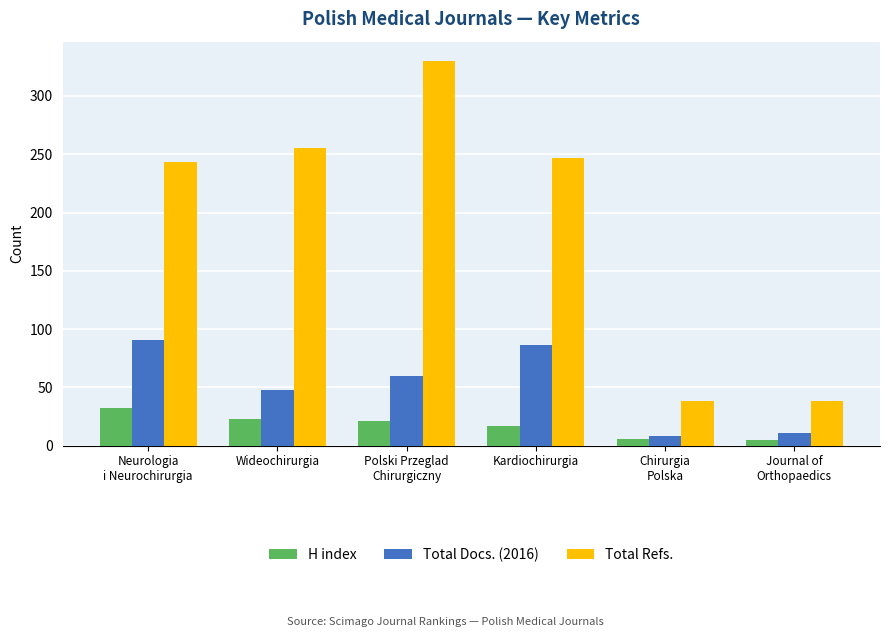

Rank the series by their maximum value, from lowest to highest.

H index, Total Docs. (2016), Total Refs.